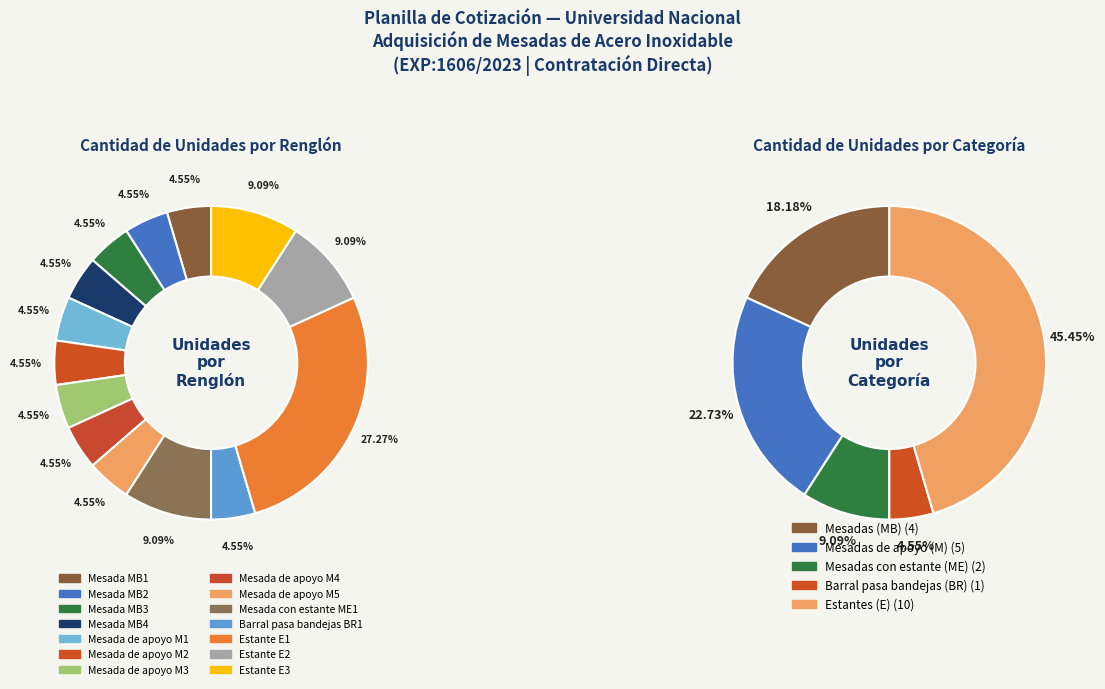

What is the ratio of the value at Mesada MB1 to the value at Barral pasa bandejas BR1?

1.0